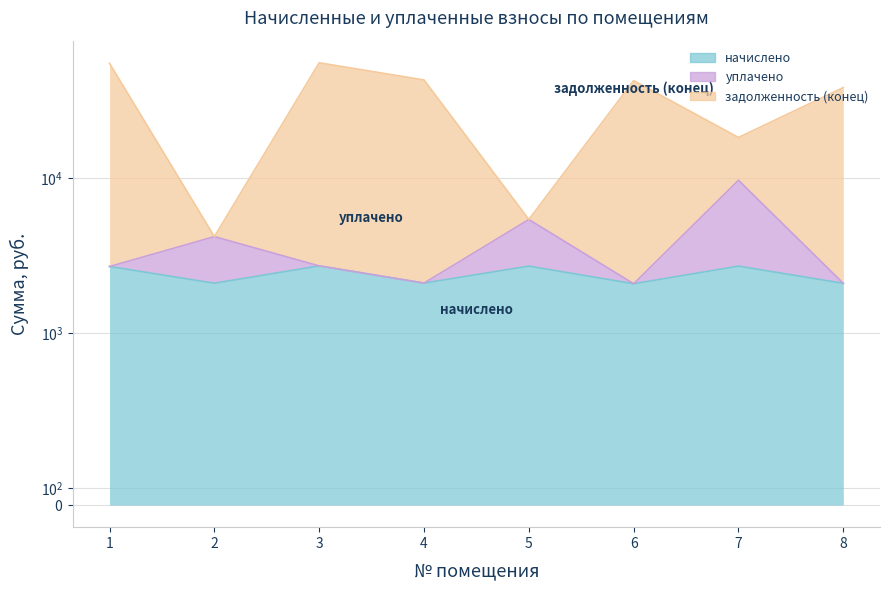

Which series has the widest spread of values?

задолженность (конец)